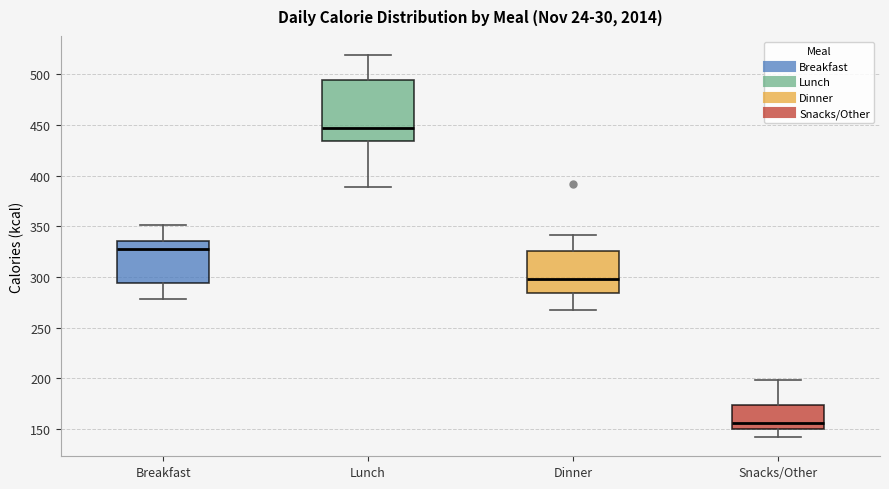

Which box has the highest median line?

Lunch